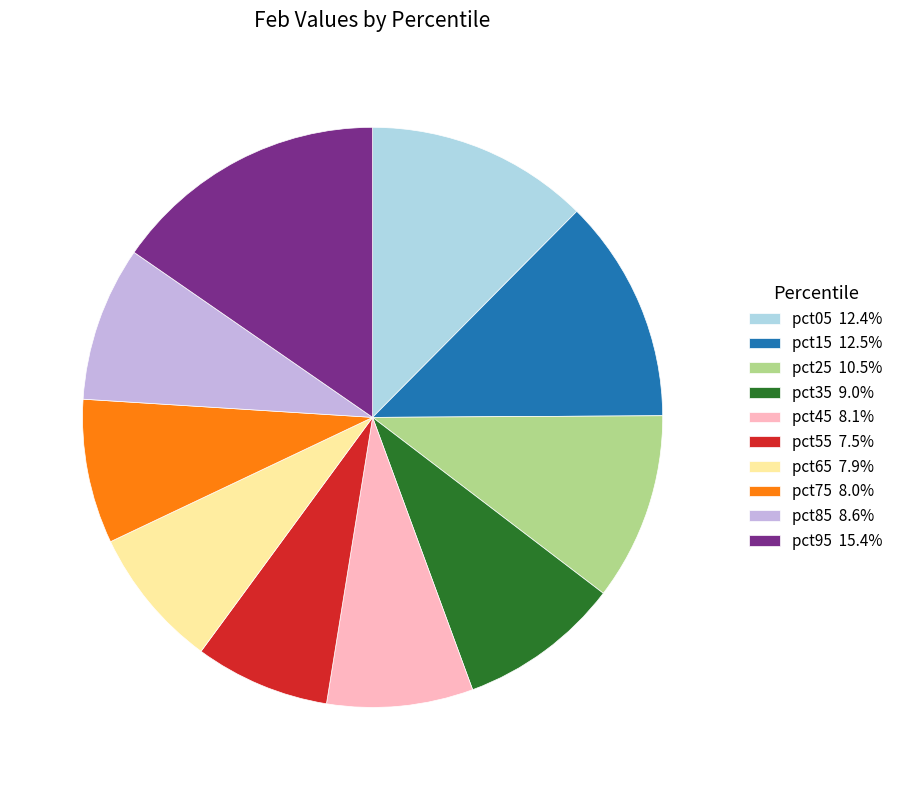

Is it true that pct75 is 1% of the pie?

False